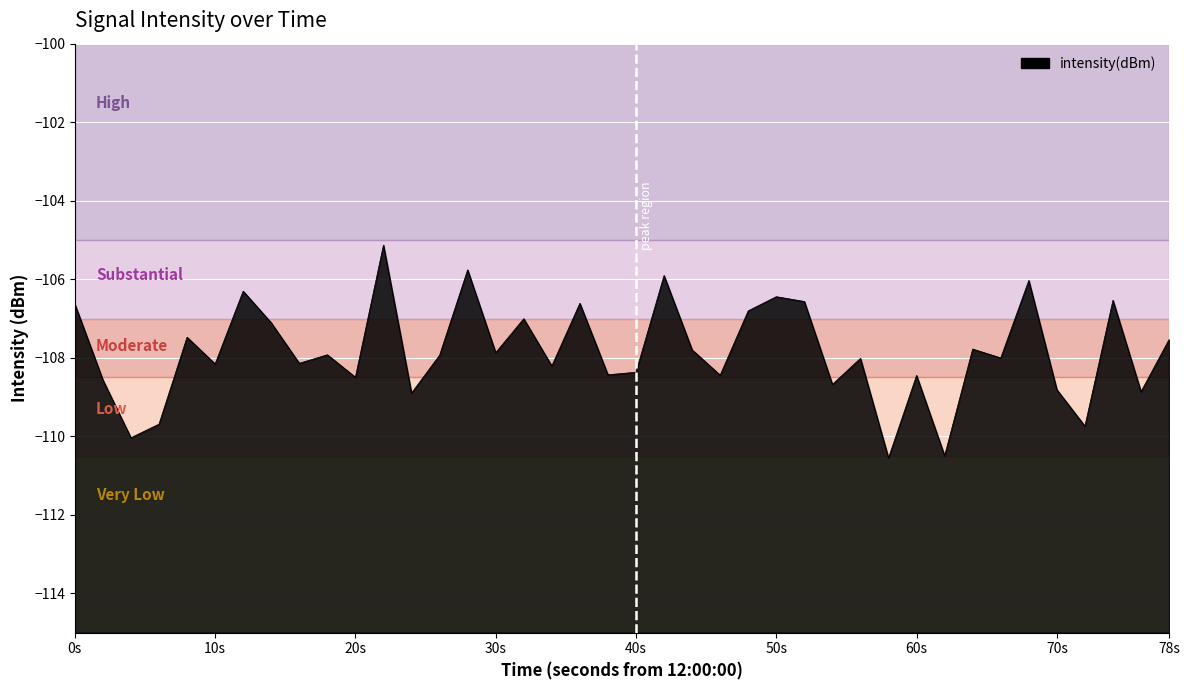

What is the difference between the maximum and minimum values?

5.4